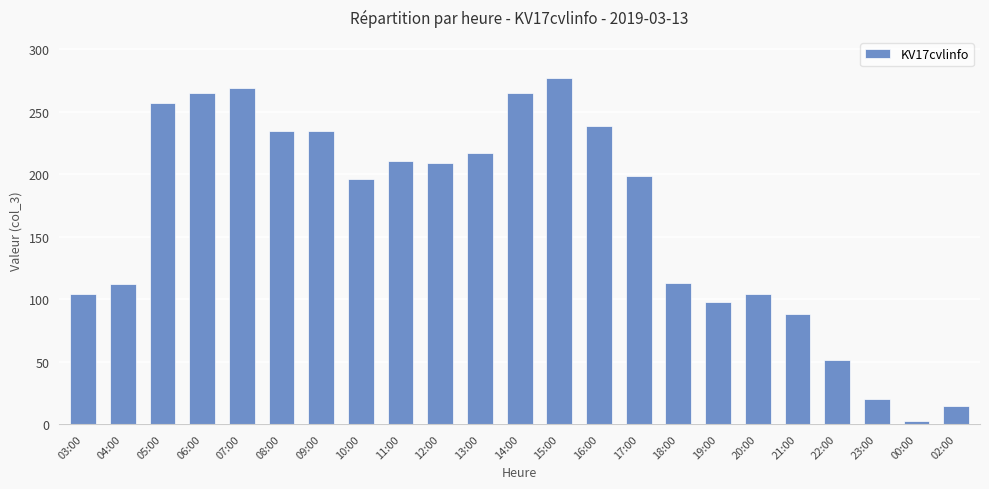

What is the change in value from 20:00 to 21:00?

-16